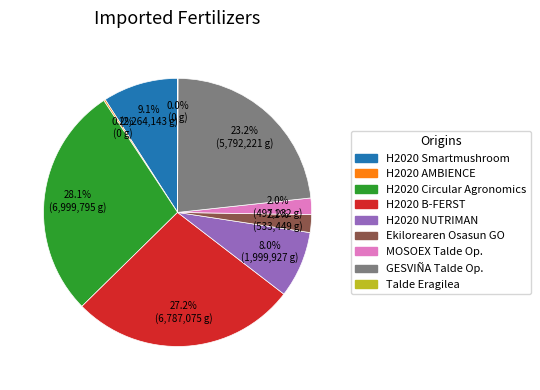

Is there a majority slice in this chart?

No